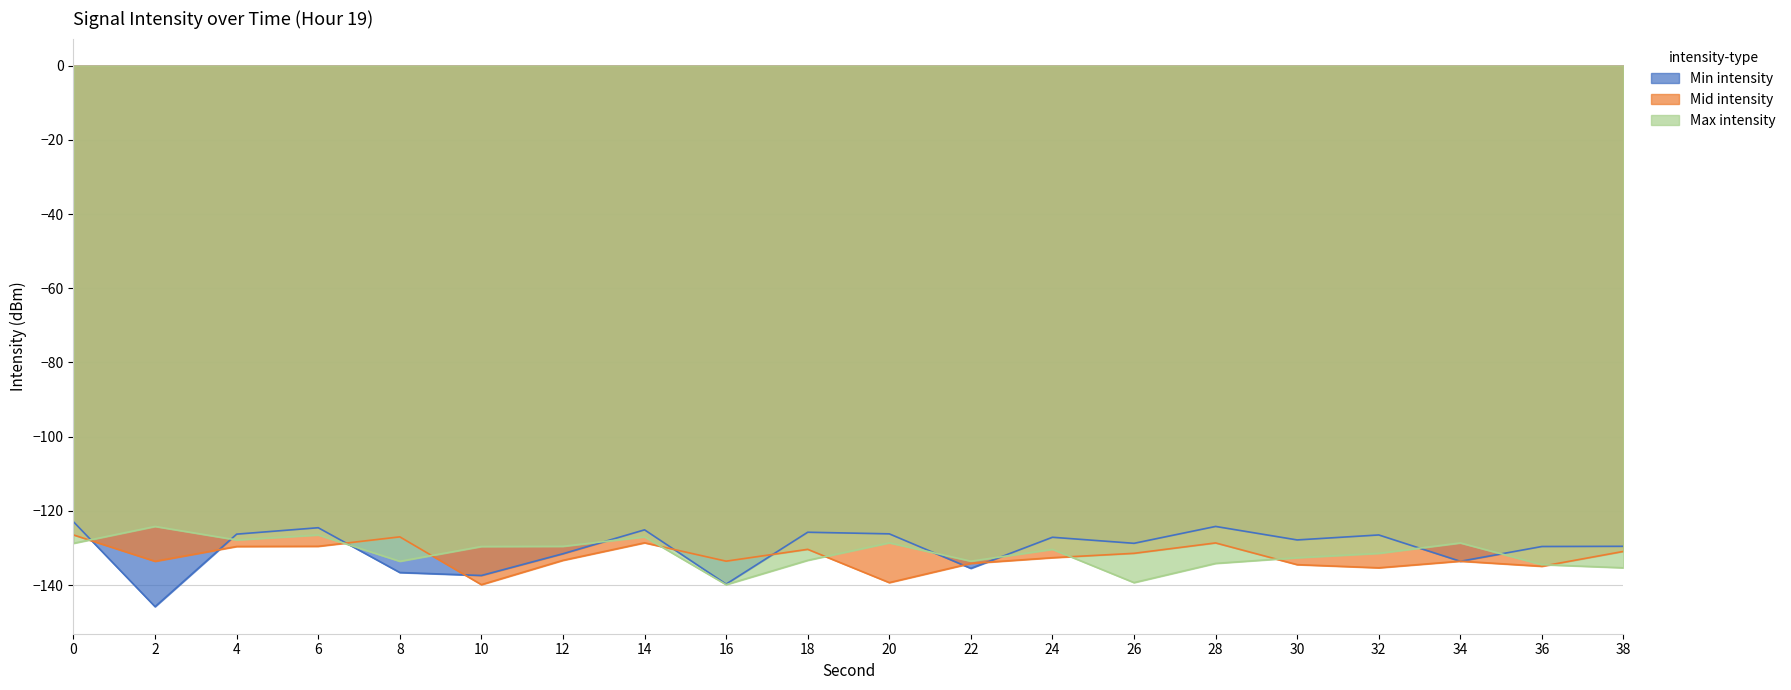

How many data points in Mid intensity are above -132?

9